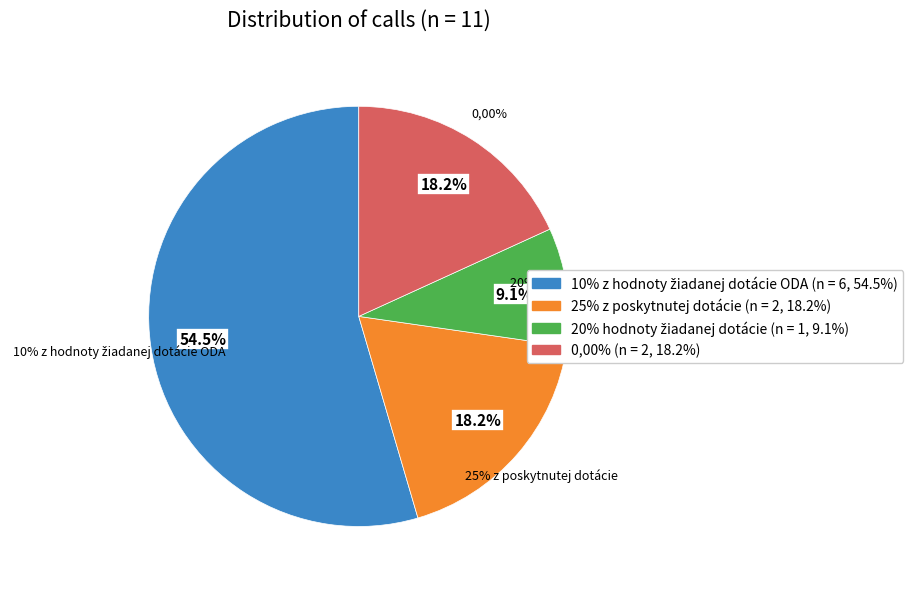

To the nearest percent, what is the difference between the largest and smallest slice percentages?

45%